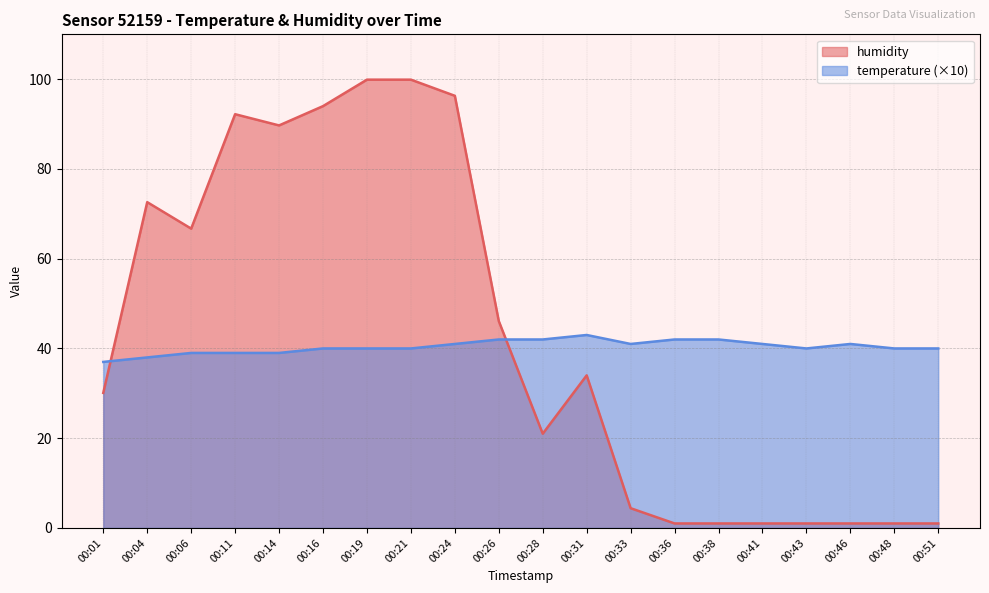

Which series has the widest spread of values?

humidity